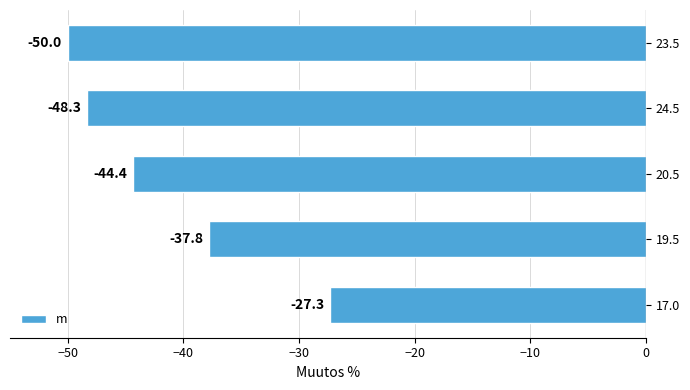

Reading bottom to top, list all the values displayed in this chart.

-27.3	-37.8	-44.4	-48.3	-50.0